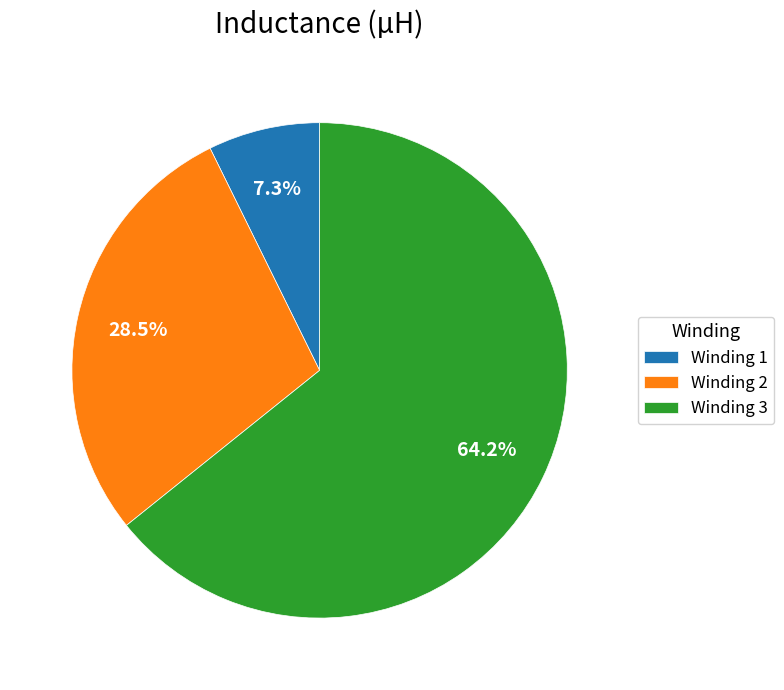

Combined, do Winding 2 and Winding 3 account for over 50%?

Yes